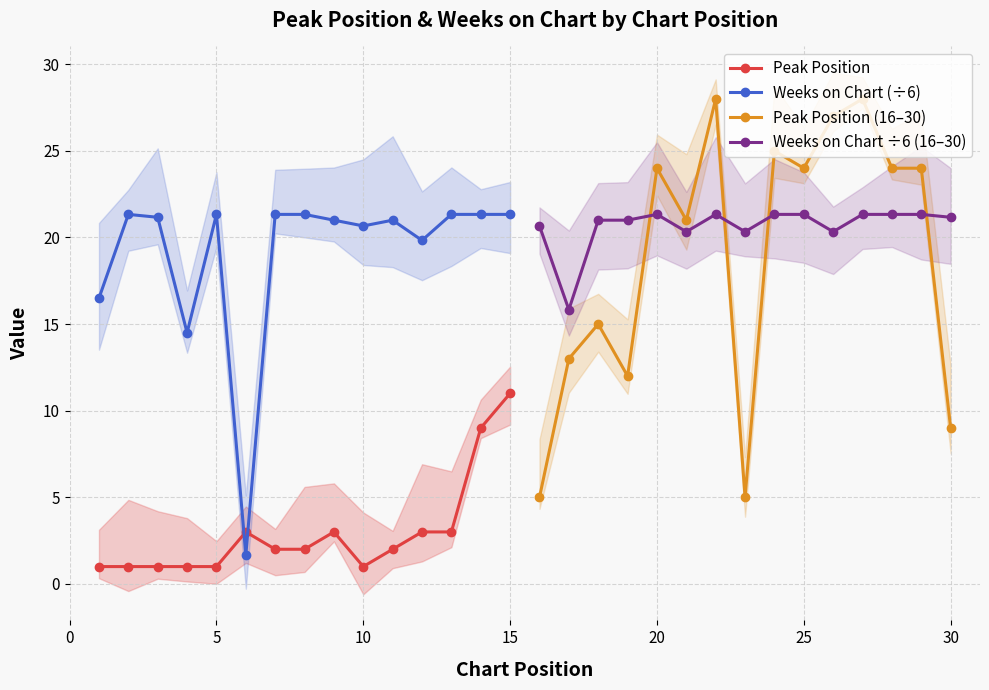

Is it true that Weeks on Chart (÷6) equals 14.6 at 5?

False